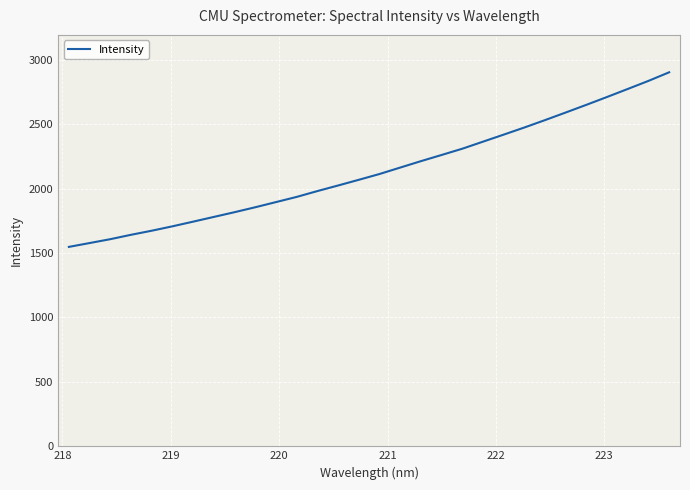

What is the maximum value shown in the chart?

2902.5